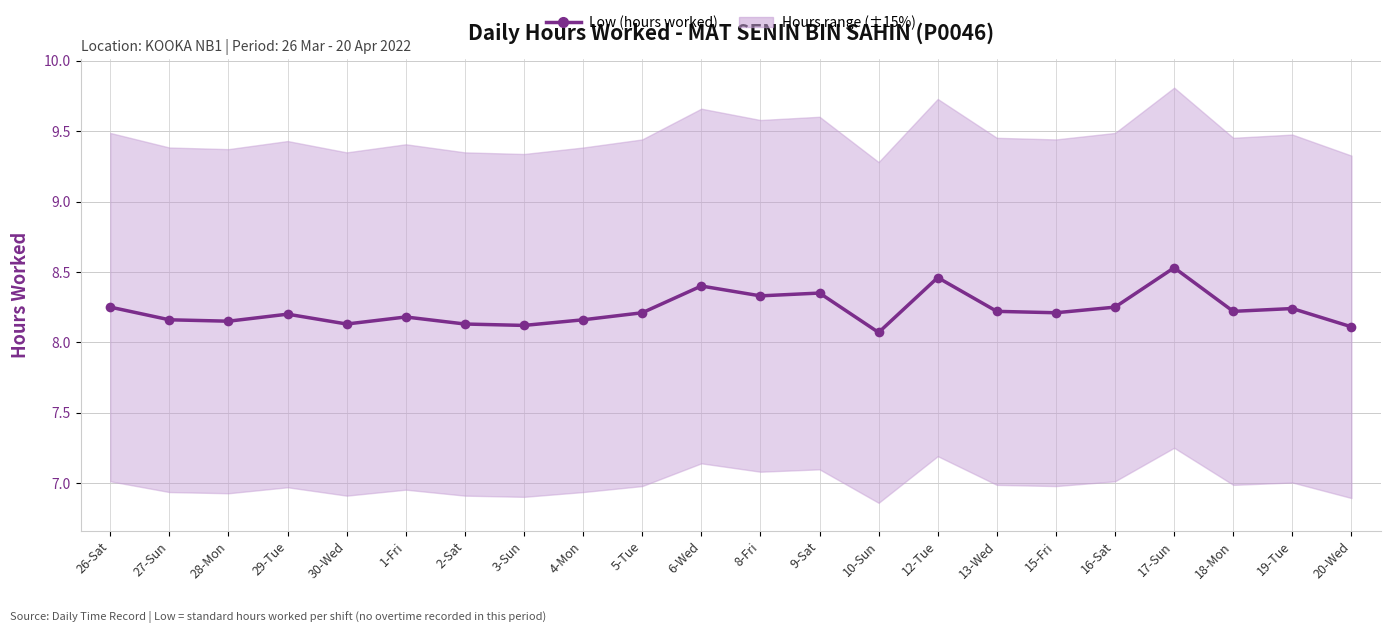

Is it true that the value at 9-Sat is 14.9?

False